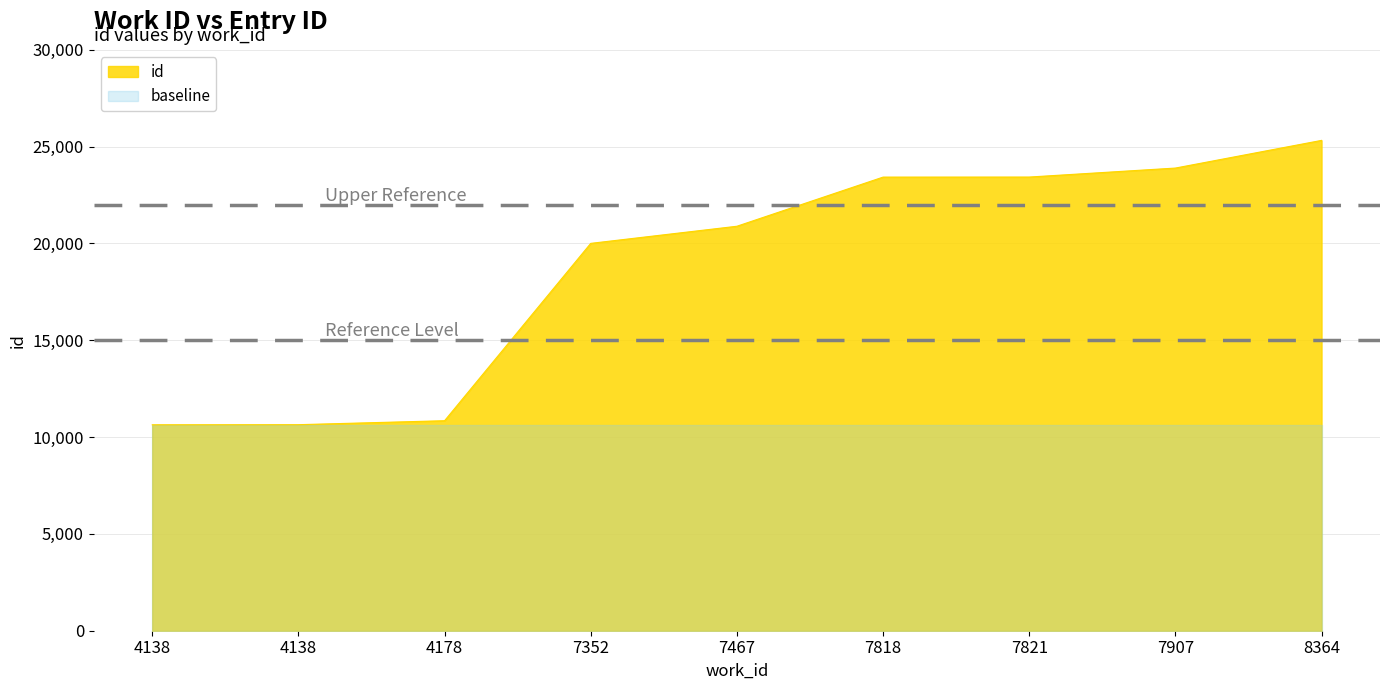

What is the value of the 3rd point from the left?

10846